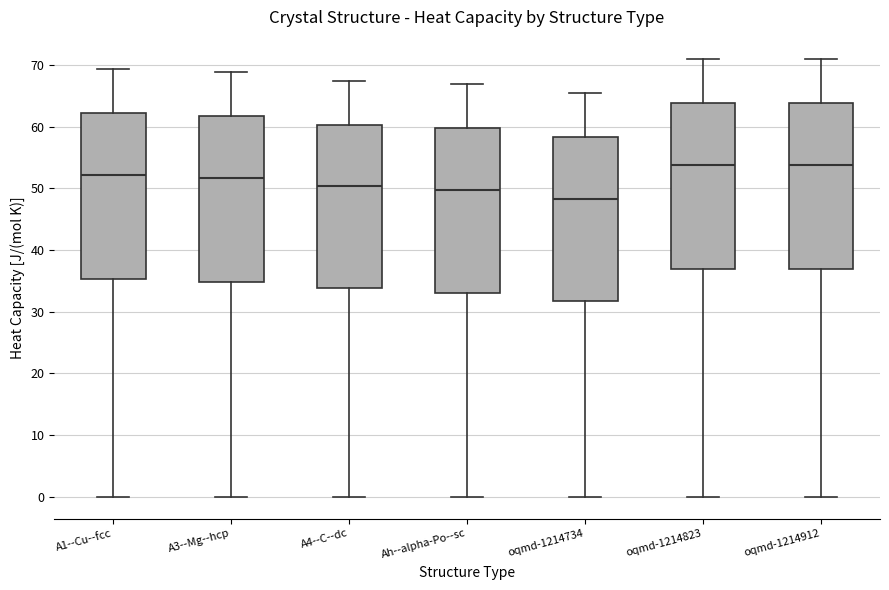

Reading left to right, transcribe this box plot: for each box, give where its median line is, the range the box spans, and where its two whiskers end, as read against the y-axis. The values are not printed on the chart, so give them approximately, as read against the axis.

A1--Cu--fcc: median 52, box 35 to 62, whiskers 0 to 69
A3--Mg--hcp: median 52, box 35 to 62, whiskers 0 to 69
A4--C--dc: median 50, box 34 to 60, whiskers 0 to 67
Ah--alpha-Po--sc: median 50, box 33 to 60, whiskers 0 to 67
oqmd-1214734: median 48, box 32 to 58, whiskers 0 to 65
oqmd-1214823: median 54, box 37 to 64, whiskers 0 to 71
oqmd-1214912: median 54, box 37 to 64, whiskers 0 to 71